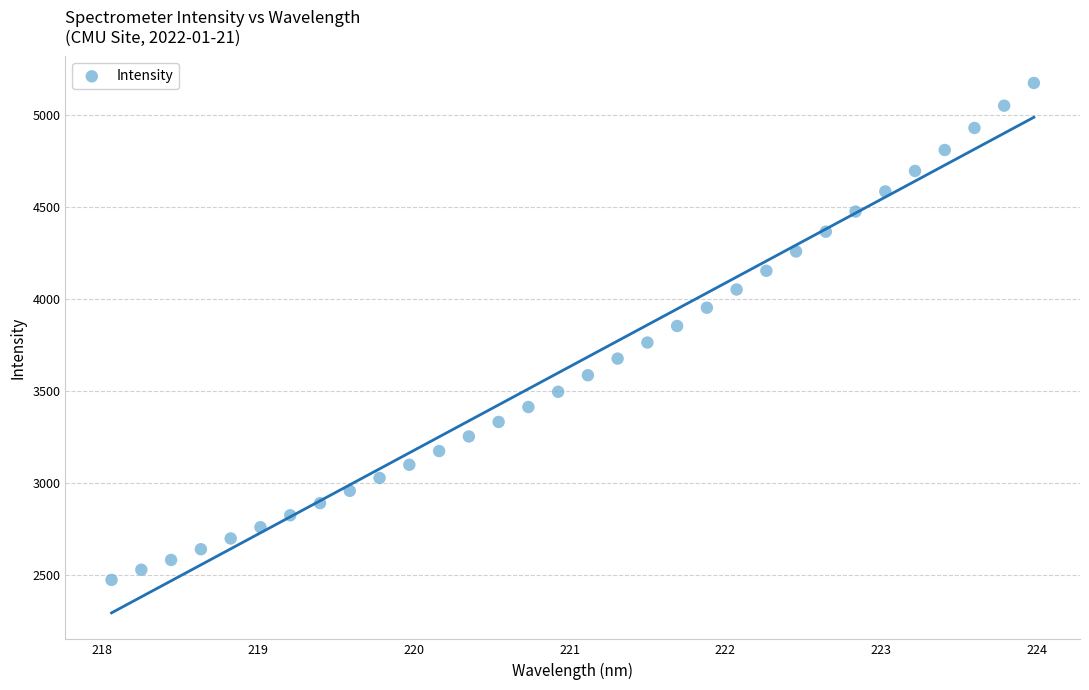

What is the range of Y values (max minus min)?

2698.6